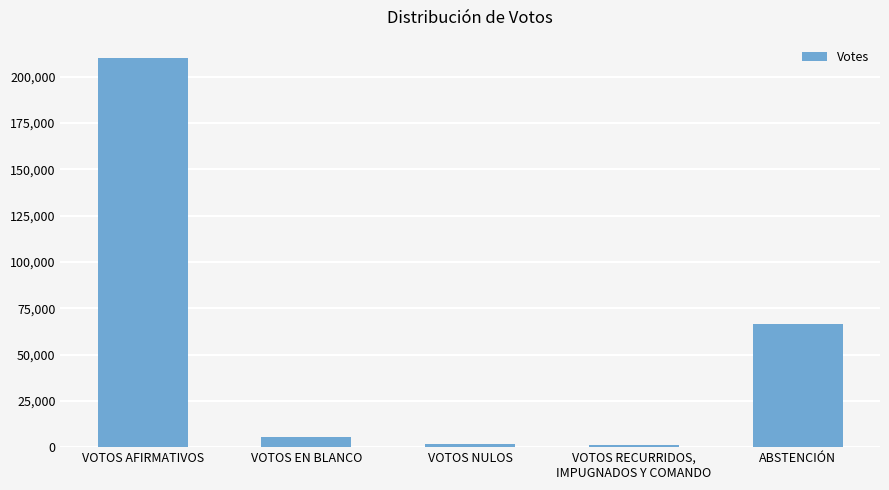

What is the difference between the maximum and minimum values?

209003